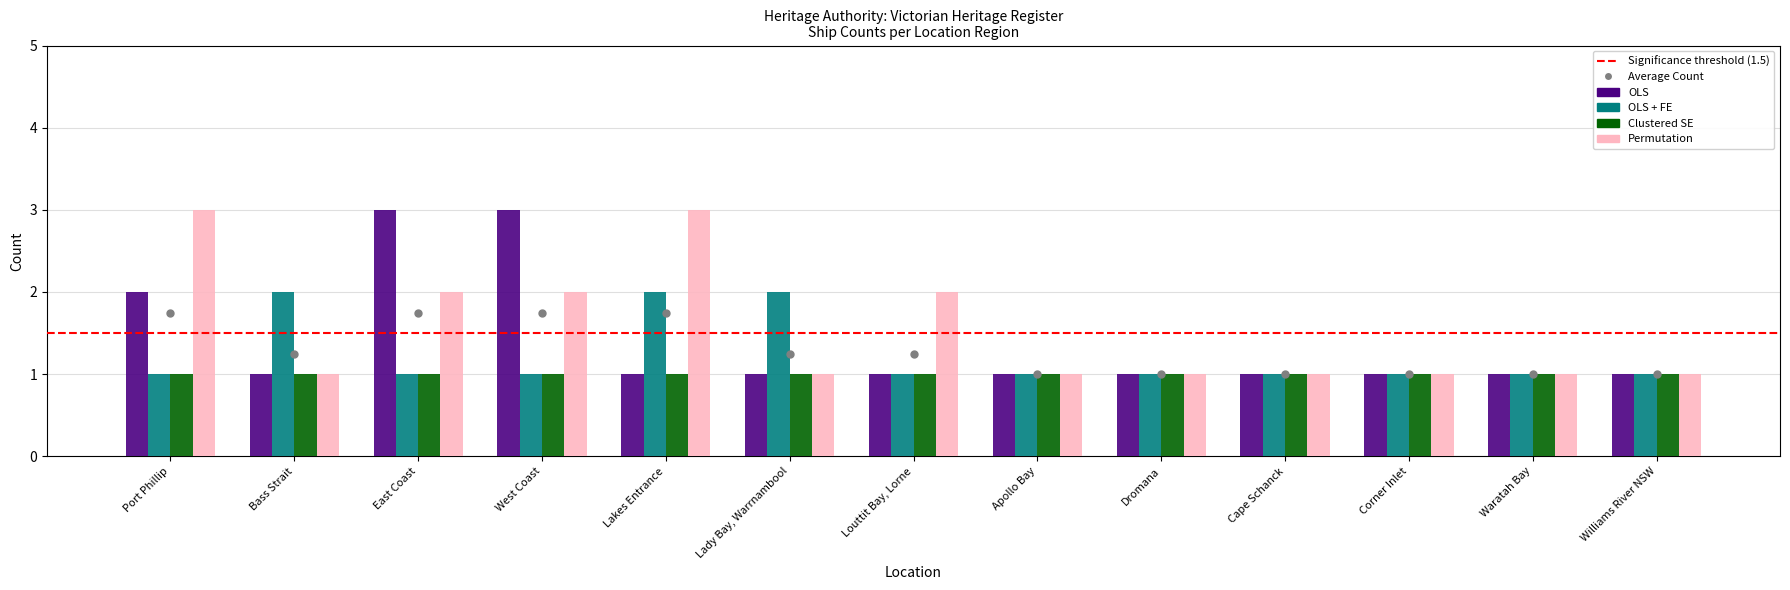

At how many categories does at least one series exceed 2?

4